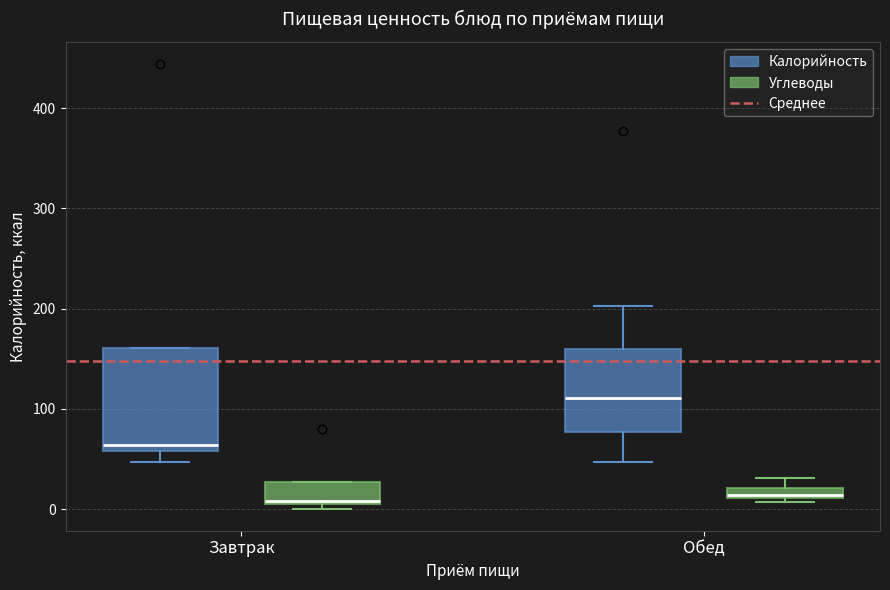

Where is the lower edge of the box for Завтрак (Калорийность) on the y-axis? The values are not printed on the chart, so give them approximately, as read against the axis.

60